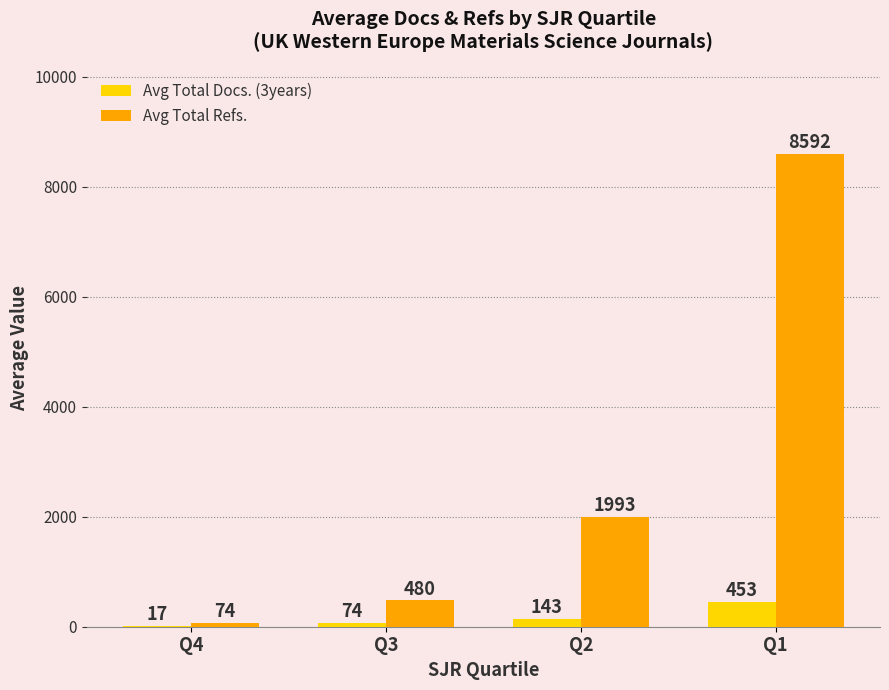

Read the Avg Total Docs. (3years) value at Q2.

143.1